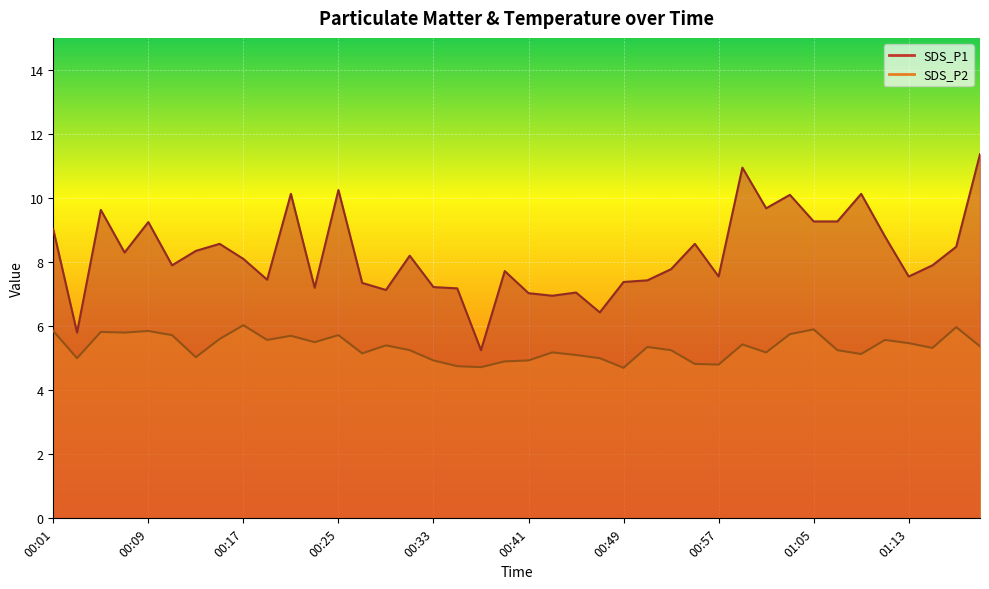

List the labels in order of SDS_P2 value, largest first.

00:17, 01:17, 01:05, 00:01, 00:09, 00:05, 00:07, 01:03, 00:11, 00:25, 00:21, 00:15, 00:19, 01:11, 00:23, 01:13, 00:59, 00:29, 01:19, 00:51, 01:15, 00:31, 00:53, 01:07, 00:43, 01:01, 00:27, 01:09, 00:45, 00:13, 00:03, 00:47, 00:33, 00:41, 00:39, 00:55, 00:57, 00:35, 00:37, 00:49